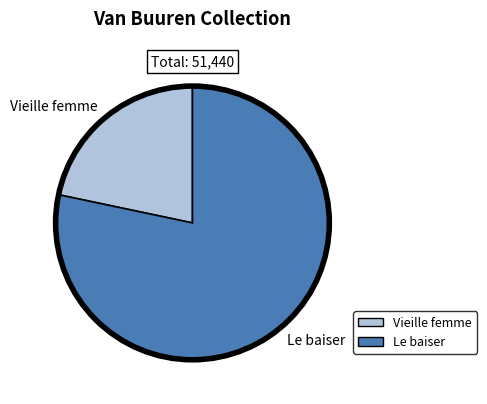

Do Vieille femme and Le baiser together represent more than half of the pie?

Yes